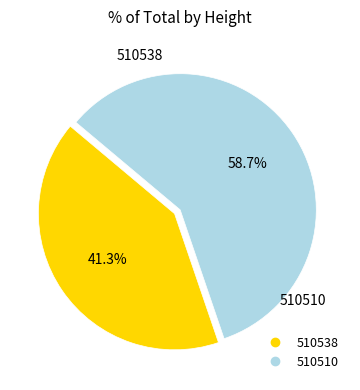

To the nearest percent, what percentage of the pie is 510510?

59%